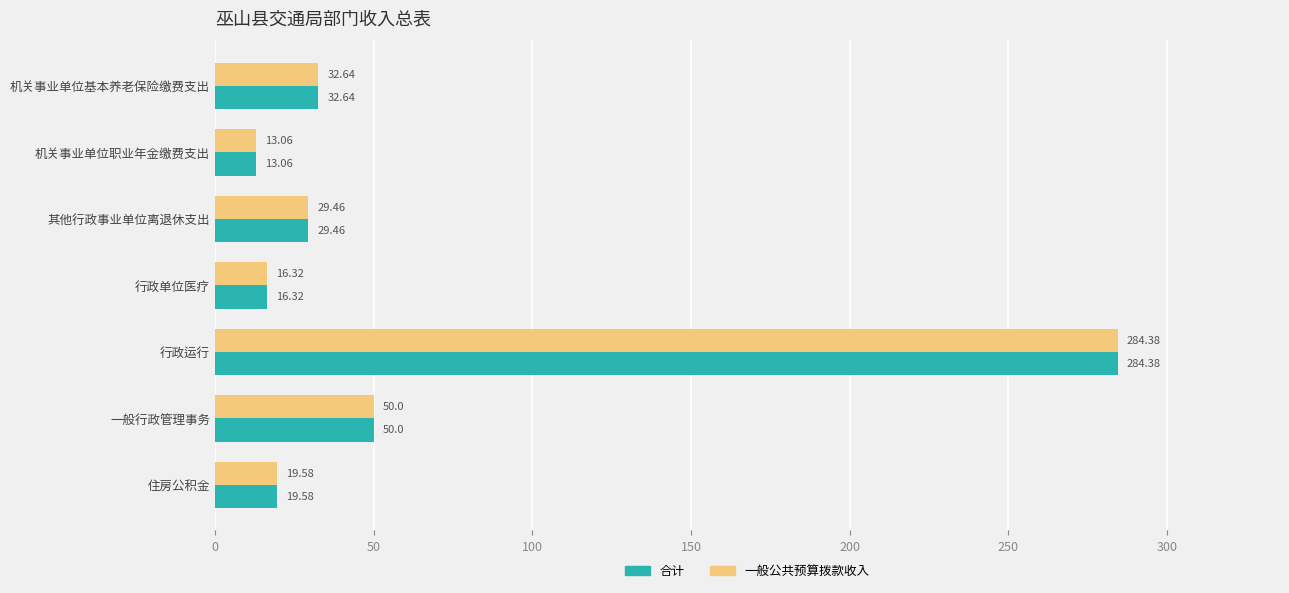

At which category is the sum across all series the highest?

行政运行